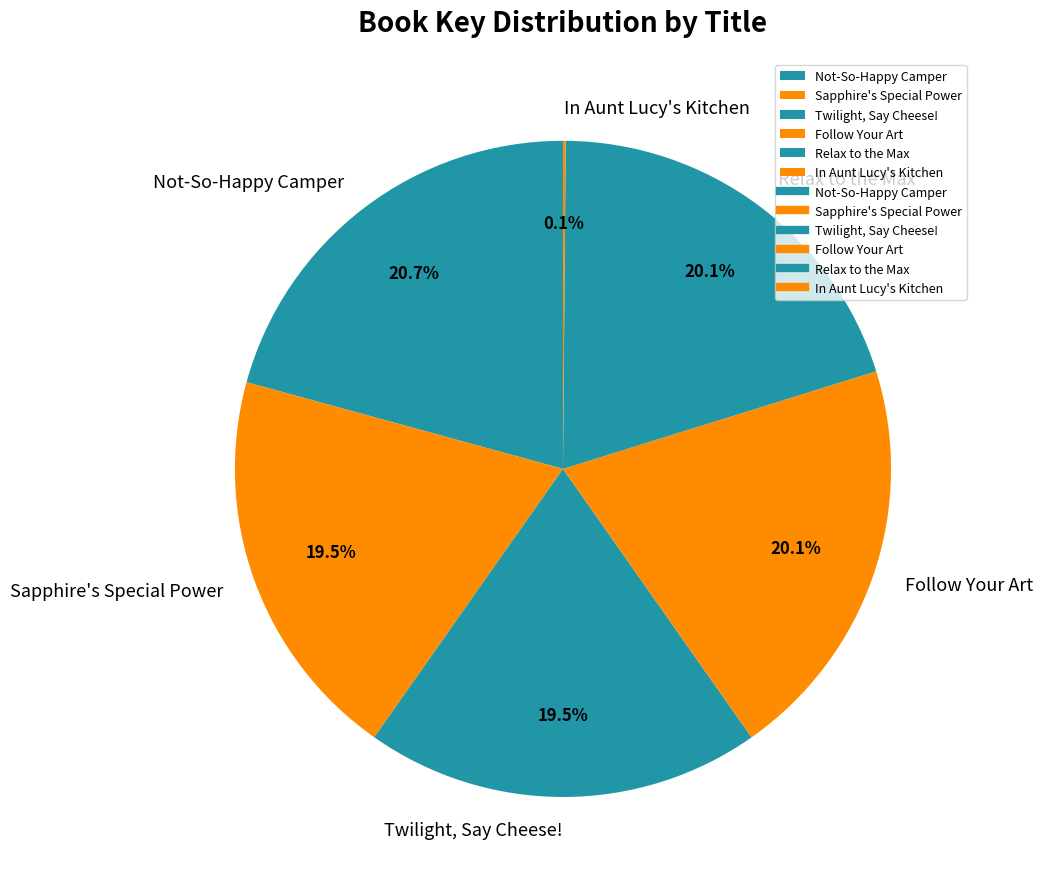

Which slice is the largest?

Not-So-Happy Camper